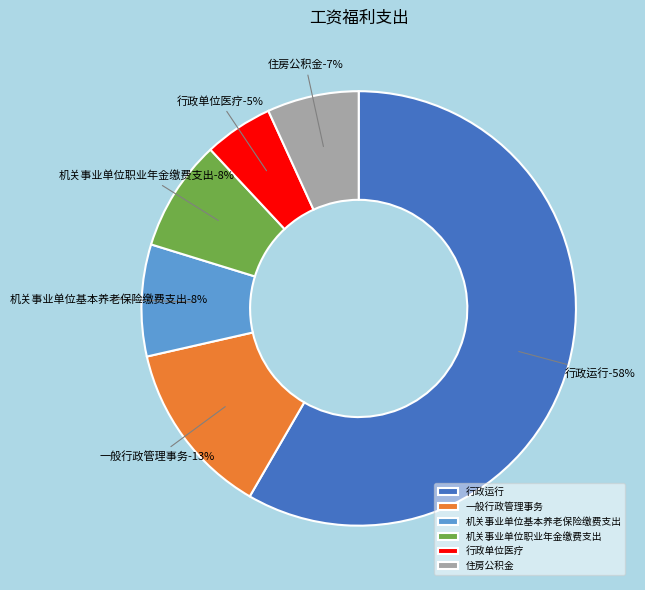

The 机关事业单位基本养老保险缴费支出 slice represents 3% of the pie. True or false?

False